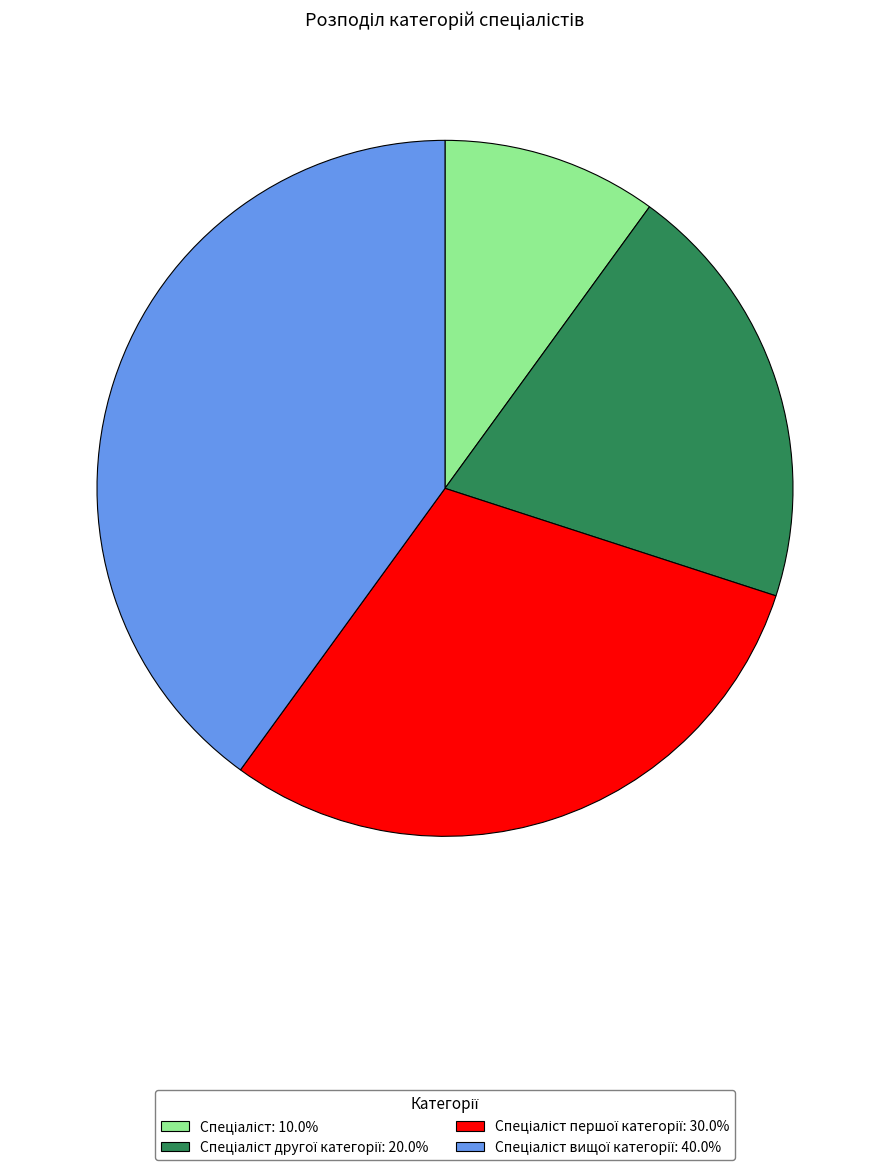

Is there any slice that represents more than half of the pie?

No